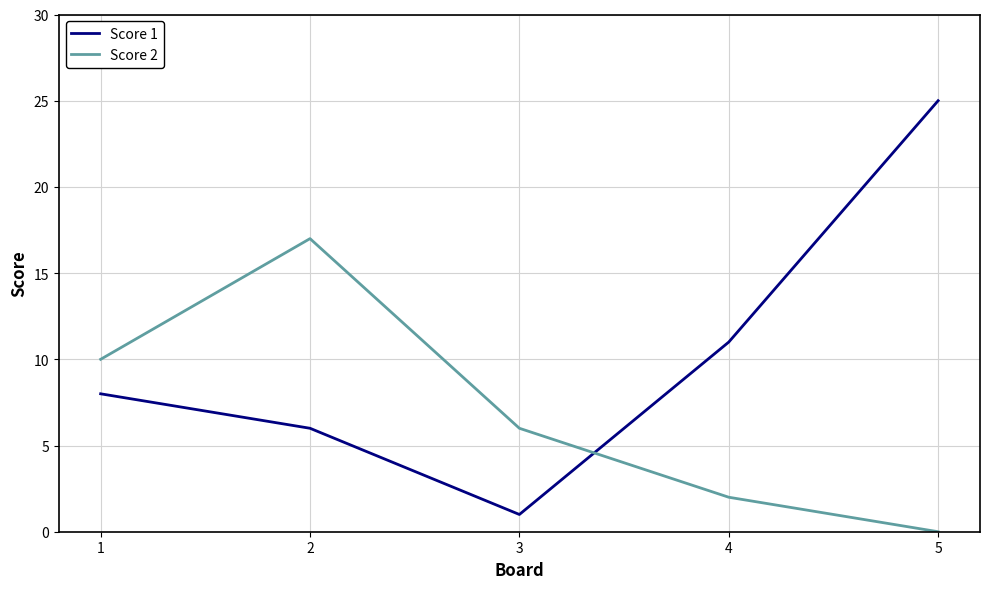

Which series has the largest total across all categories?

Score 1